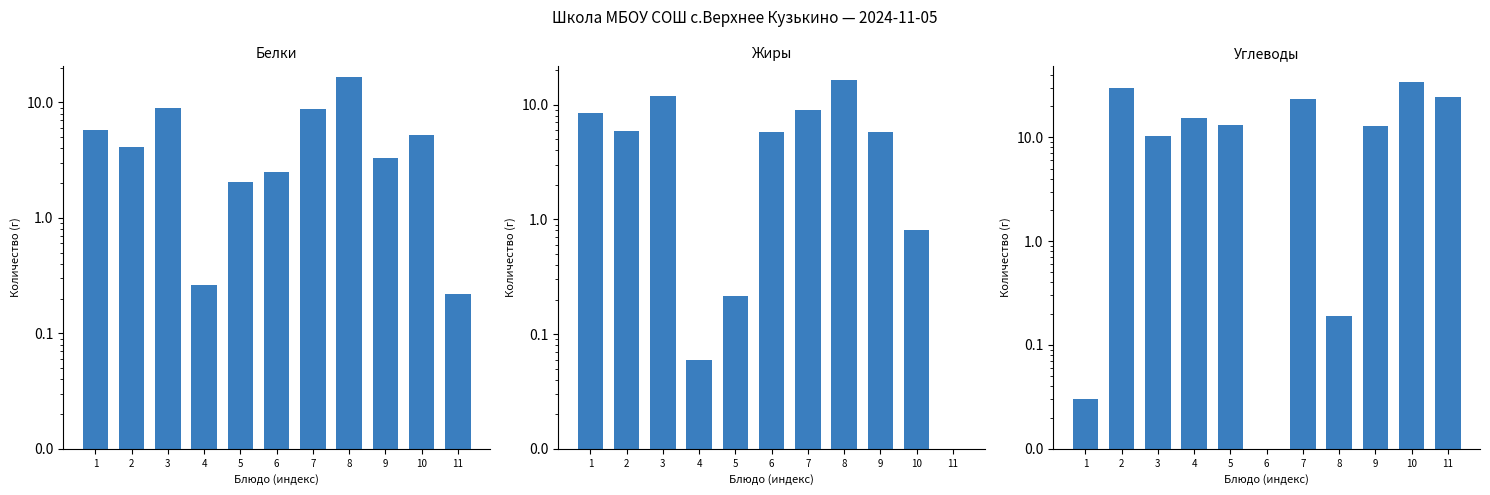

Read the Жиры value at 7.

8.9